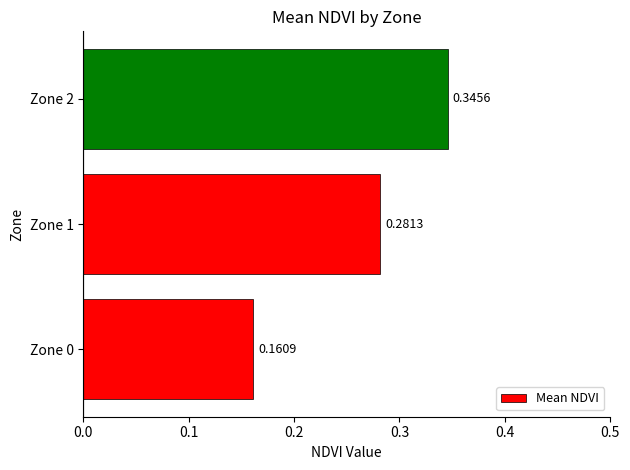

Rank the categories by value from highest to lowest.

Zone 2, Zone 1, Zone 0